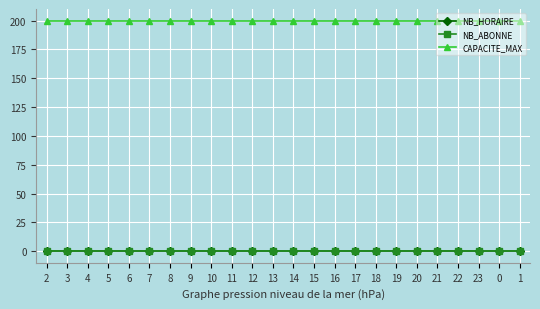

Is this an area chart (filled region under the line)?

No